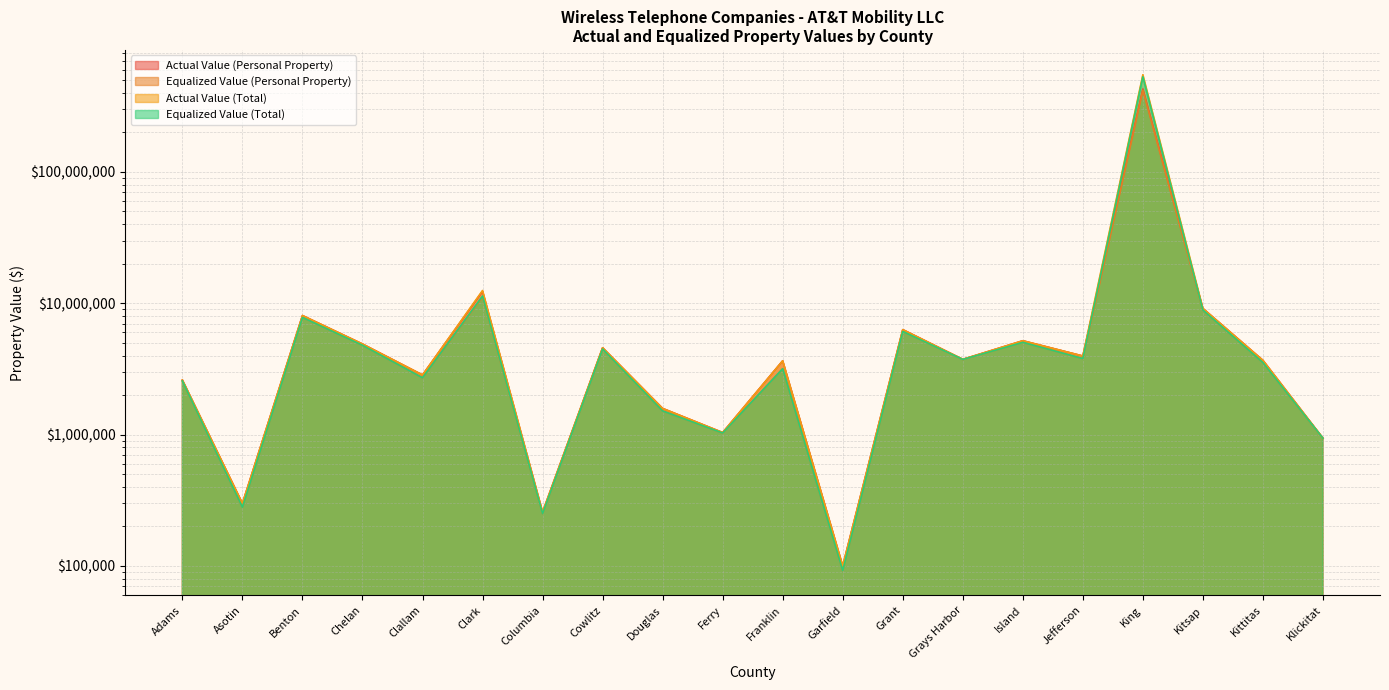

Rank the series at Jefferson from highest to lowest value.

Actual Value (Personal Property), Actual Value (Total), Equalized Value (Personal Property), Equalized Value (Total)